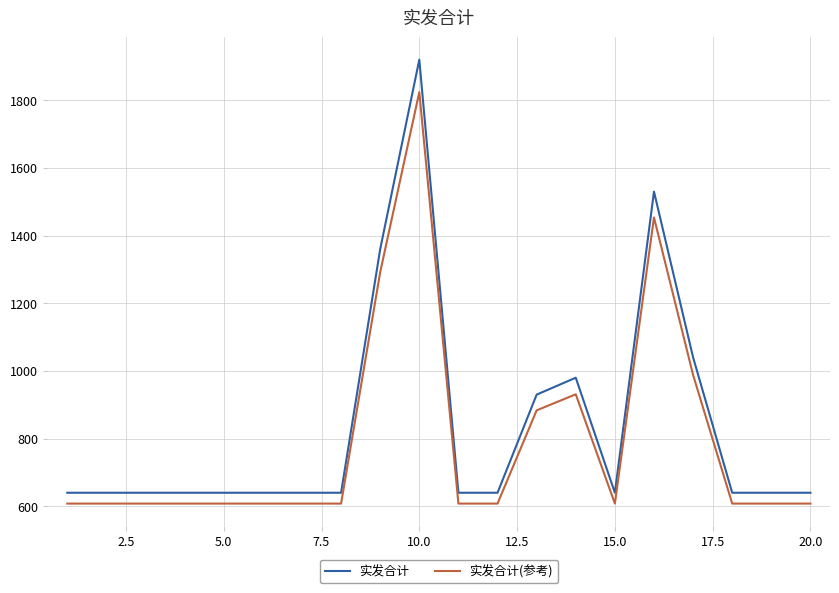

What is the highest value of the 实发合计(参考) series?

1824.0